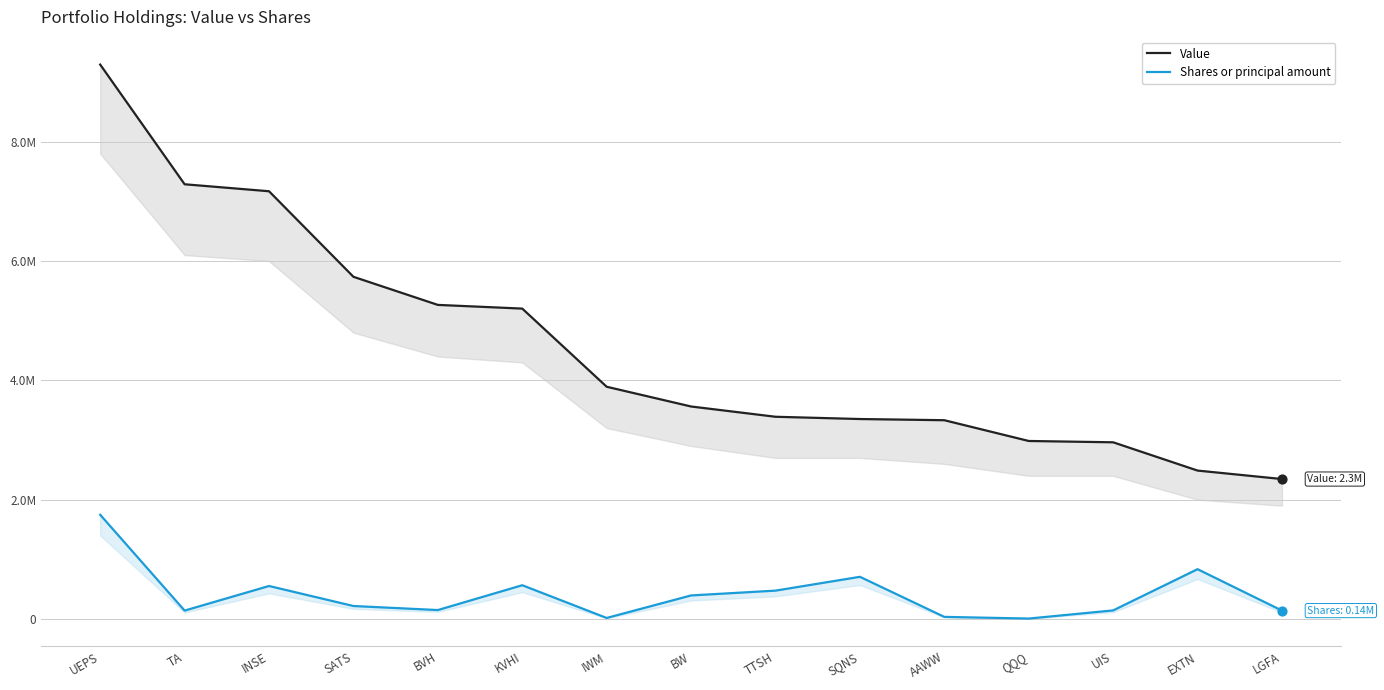

At which category is the sum across all series the highest?

UEPS